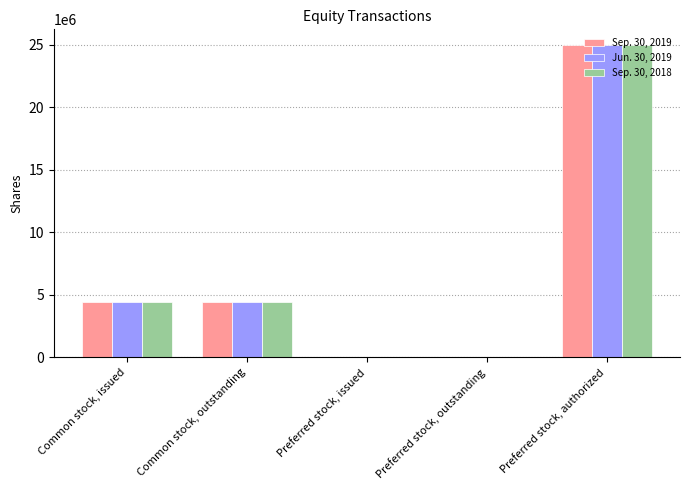

At which label does Sep. 30, 2018 reach its peak?

Preferred stock, authorized